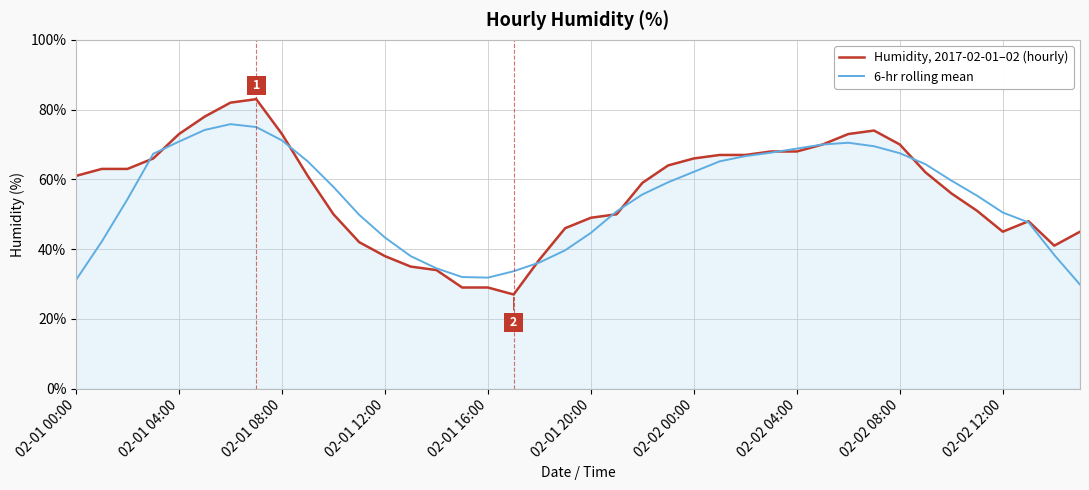

Which series has the widest spread of values?

Humidity, 2017-02-01–02 (hourly)